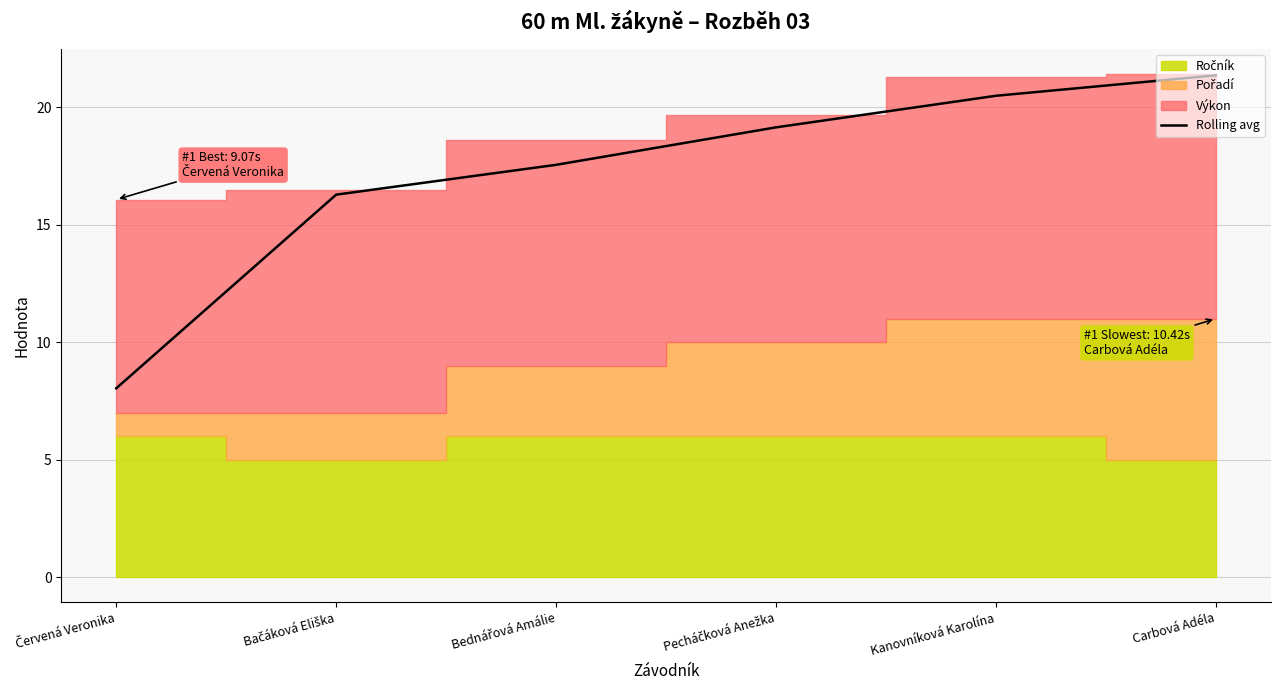

Is it true that the value at Bednářová Amálie is 17.6?

True